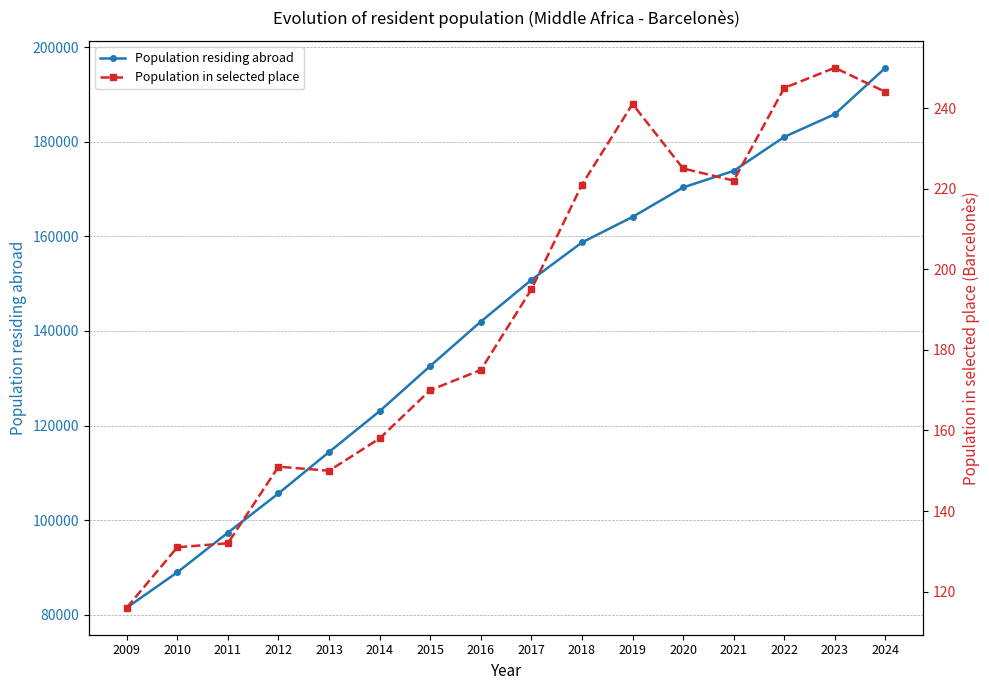

Reading left to right, transcribe all the data shown in this chart.

Population residing abroad: 81488	88975	97358	105652	114406	123046	132594	141976	150790	158715	164119	170352	173853	181038	185848	195653
Population in selected place: 116	131	132	151	150	158	170	175	195	221	241	225	222	245	250	244